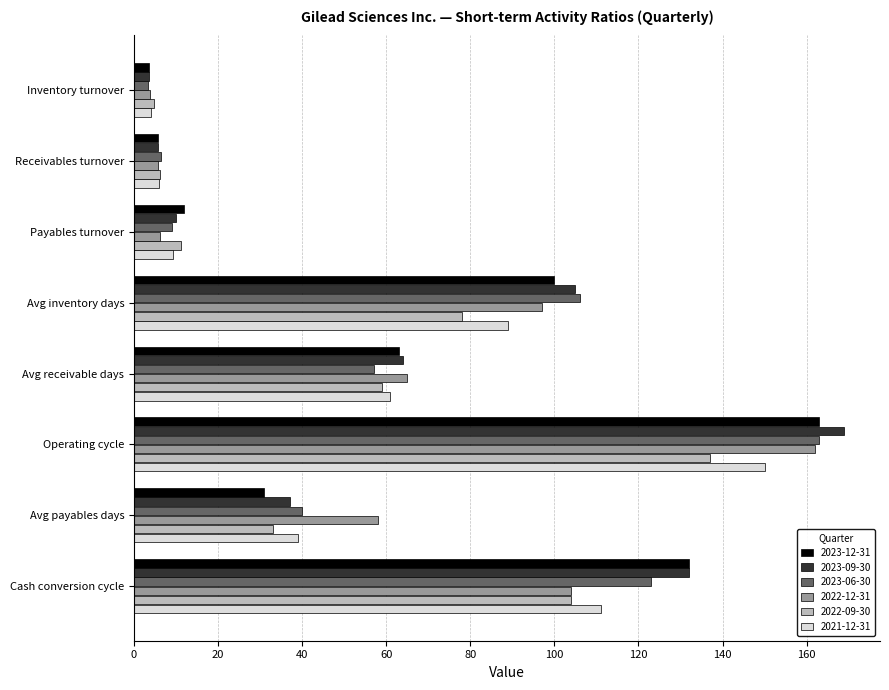

What is the total value across all series at Avg payables days?

238.0